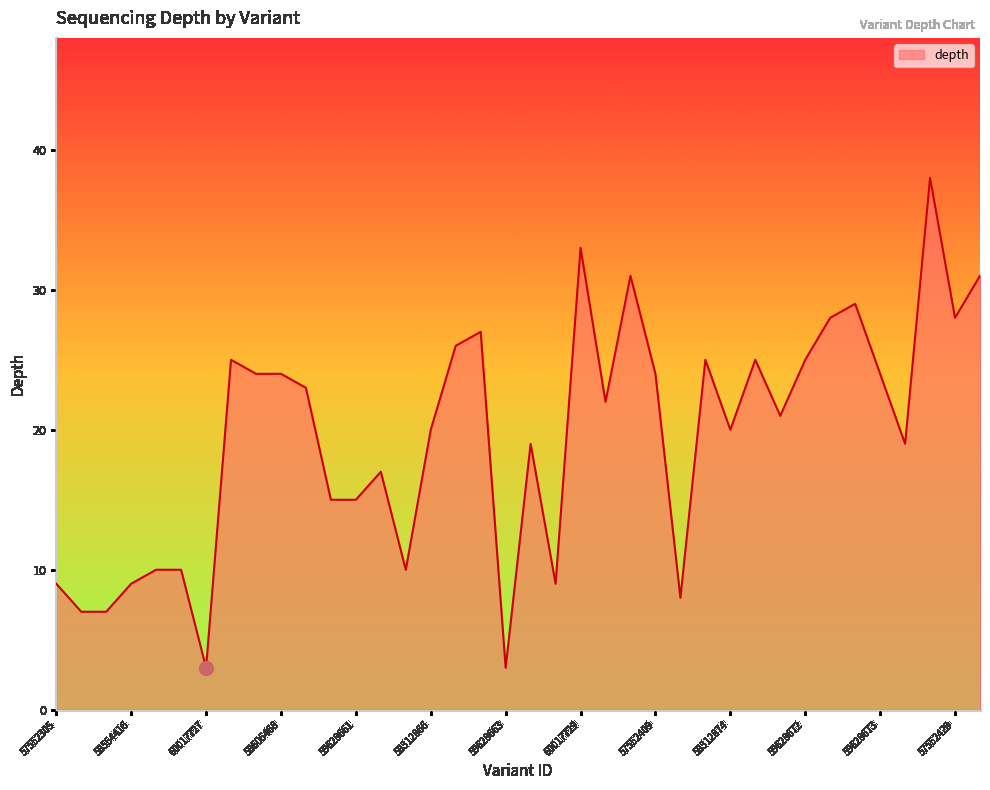

How many lines are shown in the chart?

1